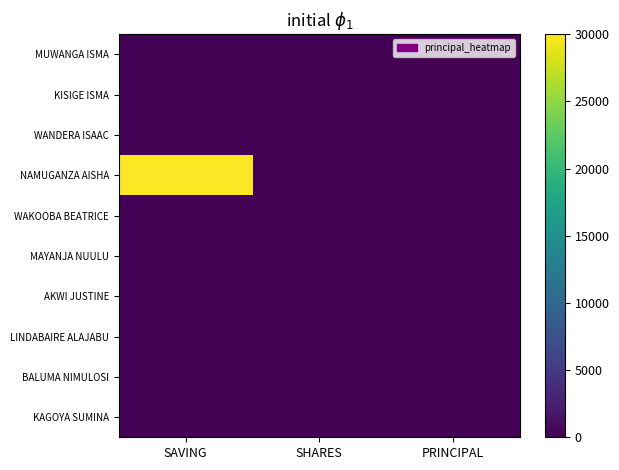

Which series has the largest range (max minus min)?

NAMUGANZA AISHA